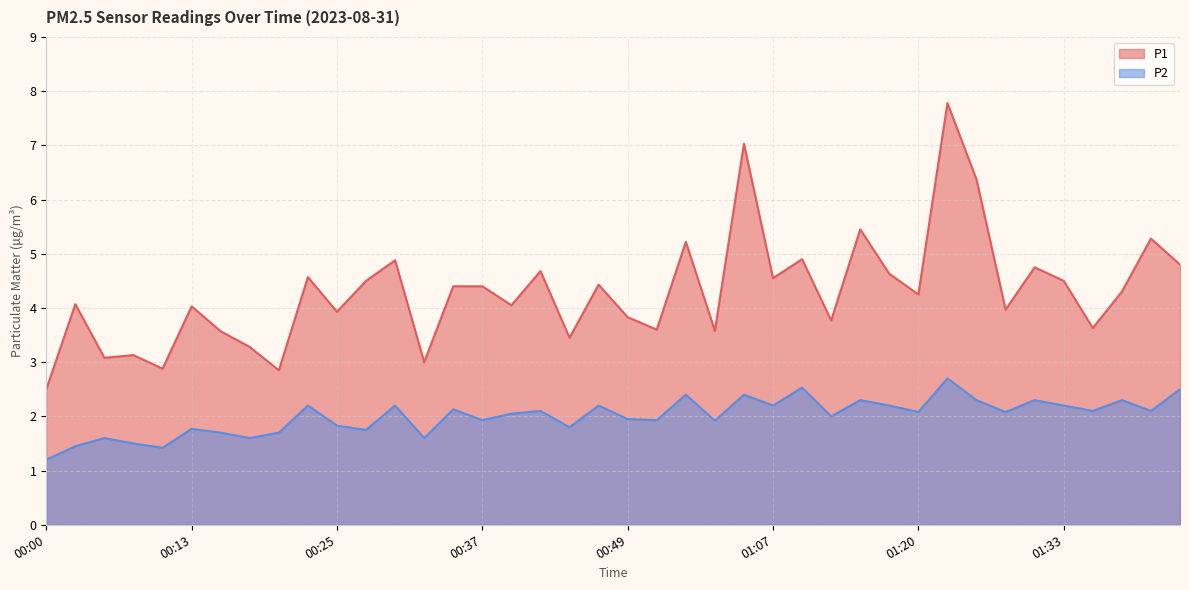

Reading left to right, transcribe all the data shown in this chart.

P1: 00:00=2.5	00:03=4.1	00:05=3.1	00:08=3.1	00:10=2.9	00:13=4.0	00:15=3.6	00:18=3.3	00:20=2.9	00:22=4.6	00:25=3.9	00:27=4.5	00:30=4.9	00:32=3.0	00:35=4.4	00:37=4.4	00:40=4.0	00:42=4.7	00:44=3.5	00:47=4.4	00:49=3.8	00:52=3.6	00:54=5.2	00:57=3.6	00:59=7.0	01:07=4.5	01:10=4.9	01:13=3.8	01:15=5.5	01:18=4.6	01:20=4.2	01:23=7.8	01:25=6.4	01:28=4.0	01:31=4.8	01:33=4.5	01:35=3.6	01:38=4.3	01:41=5.3	01:43=4.8
P2: 00:00=1.2	00:03=1.4	00:05=1.6	00:08=1.5	00:10=1.4	00:13=1.8	00:15=1.7	00:18=1.6	00:20=1.7	00:22=2.2	00:25=1.8	00:27=1.8	00:30=2.2	00:32=1.6	00:35=2.1	00:37=1.9	00:40=2.0	00:42=2.1	00:44=1.8	00:47=2.2	00:49=1.9	00:52=1.9	00:54=2.4	00:57=1.9	00:59=2.4	01:07=2.2	01:10=2.5	01:13=2.0	01:15=2.3	01:18=2.2	01:20=2.1	01:23=2.7	01:25=2.3	01:28=2.1	01:31=2.3	01:33=2.2	01:35=2.1	01:38=2.3	01:41=2.1	01:43=2.5